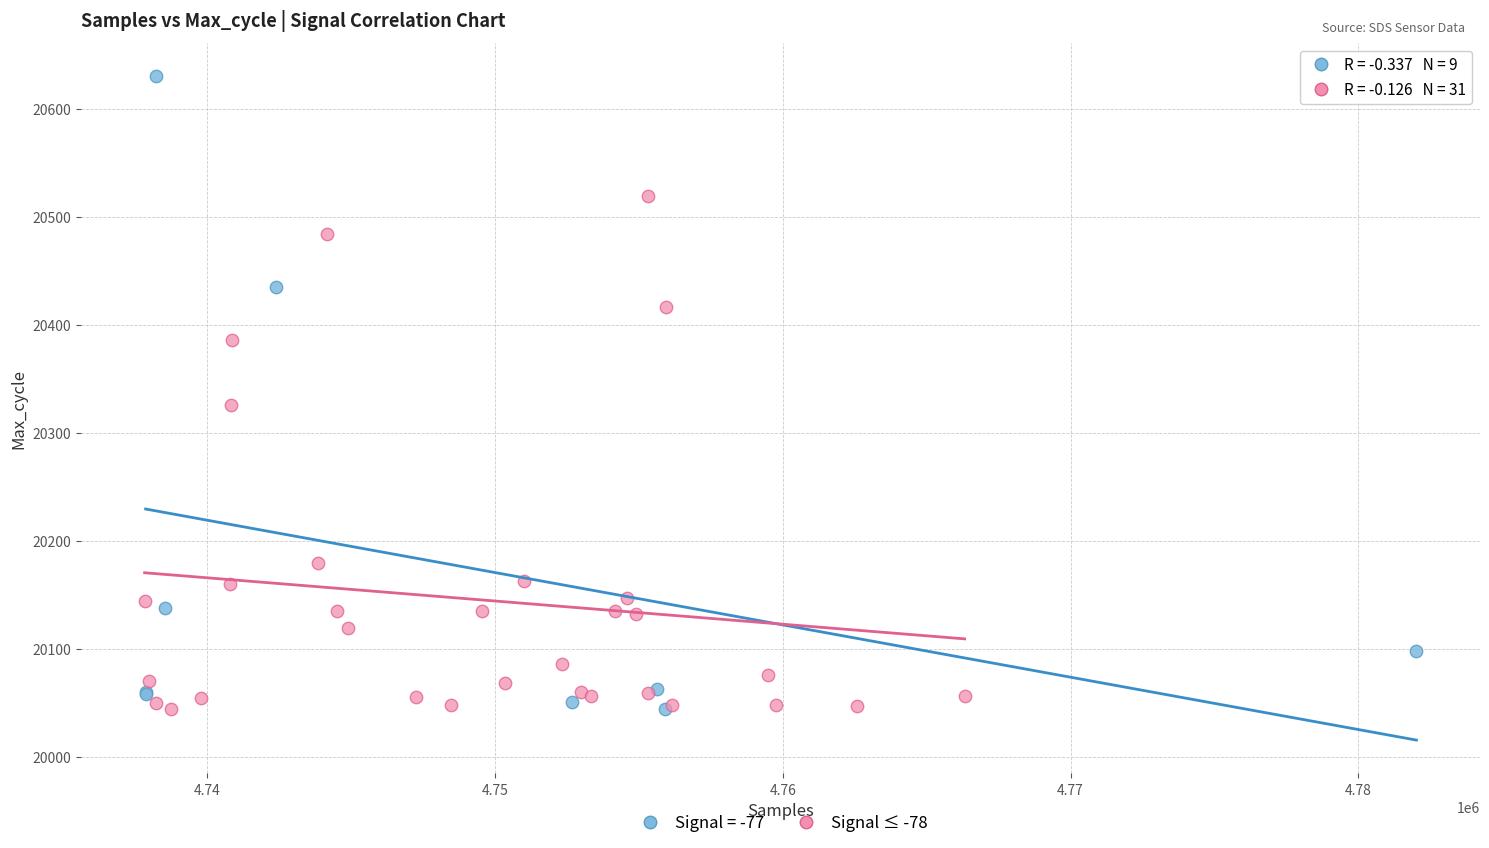

Which series reaches the maximum Y coordinate?

Signal = -77